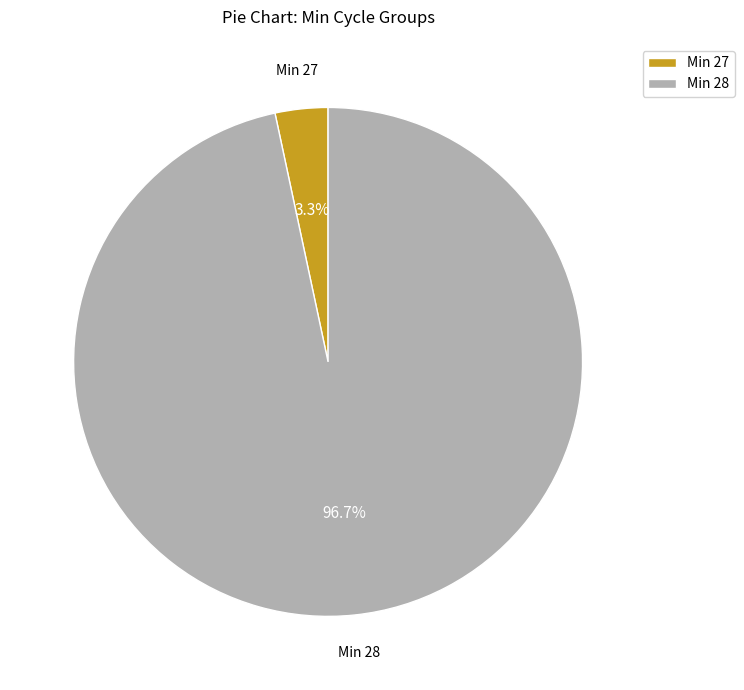

What portion of the pie excludes Min 28?

3.3%